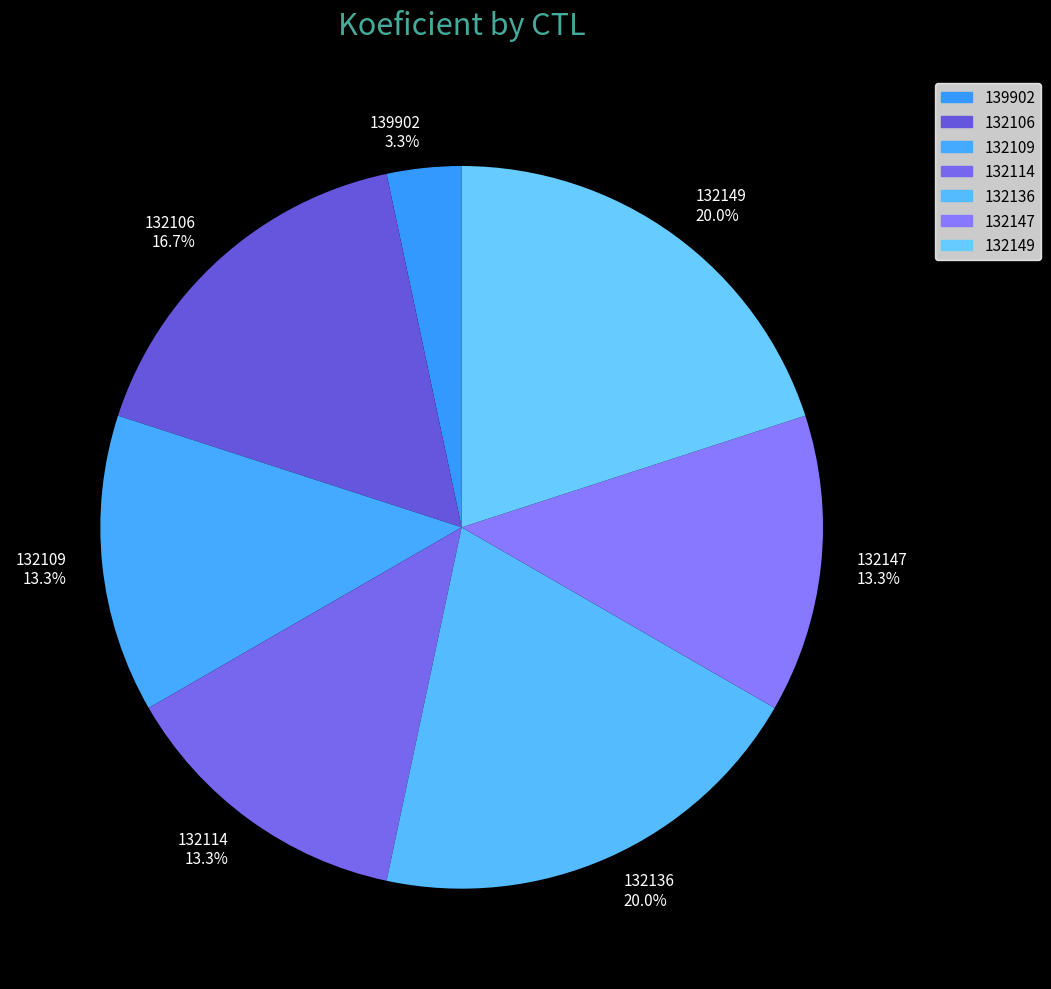

True or false: 132109 accounts for 24% of the total.

False